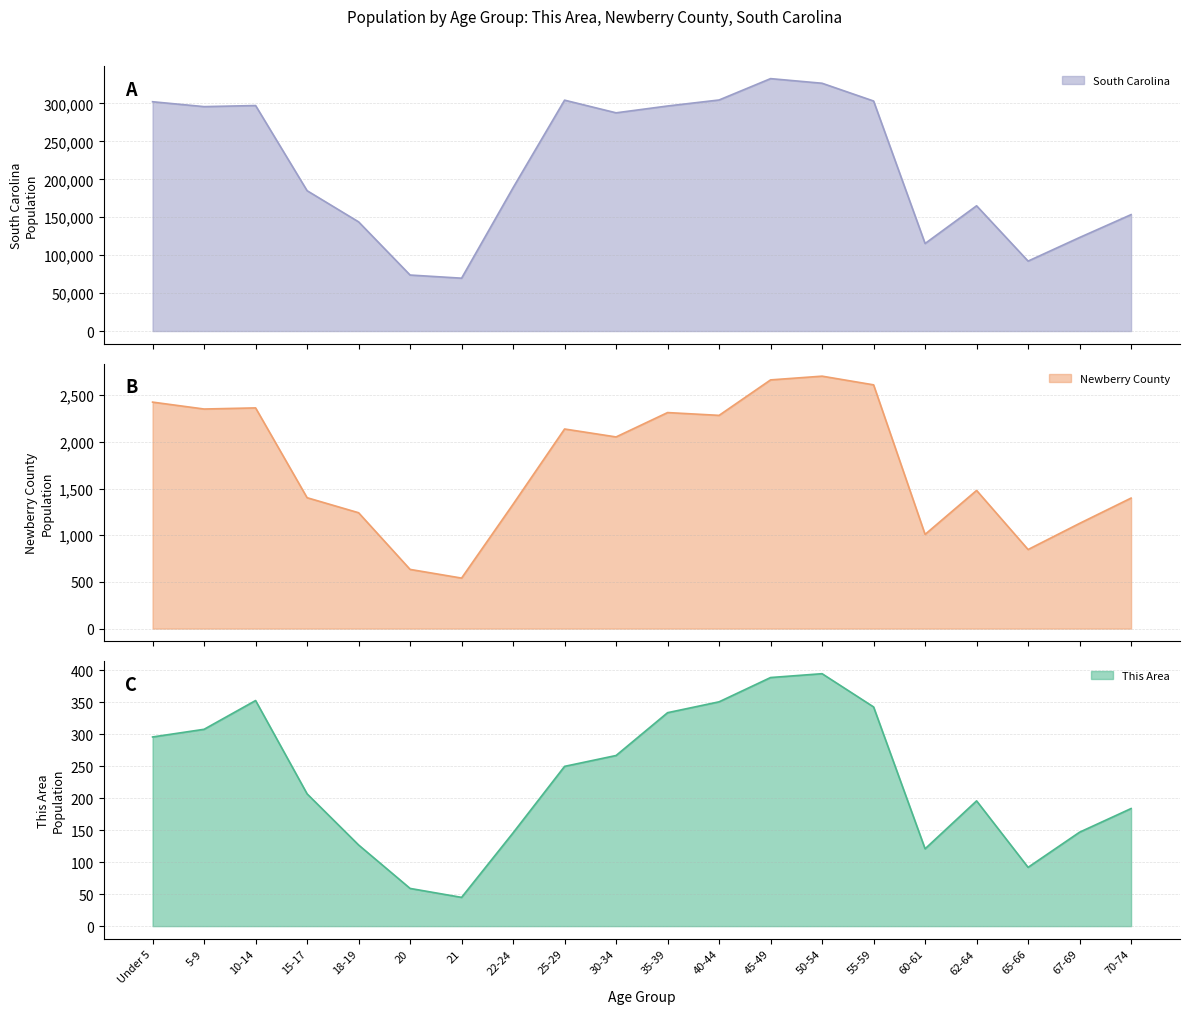

Is it true that South Carolina equals 332766 at 45-49?

True